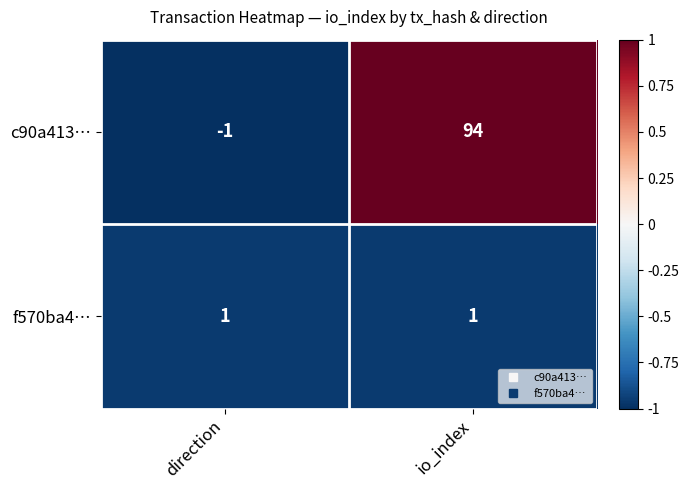

What is the difference between the maximum and minimum values in the c90a413… series?

95